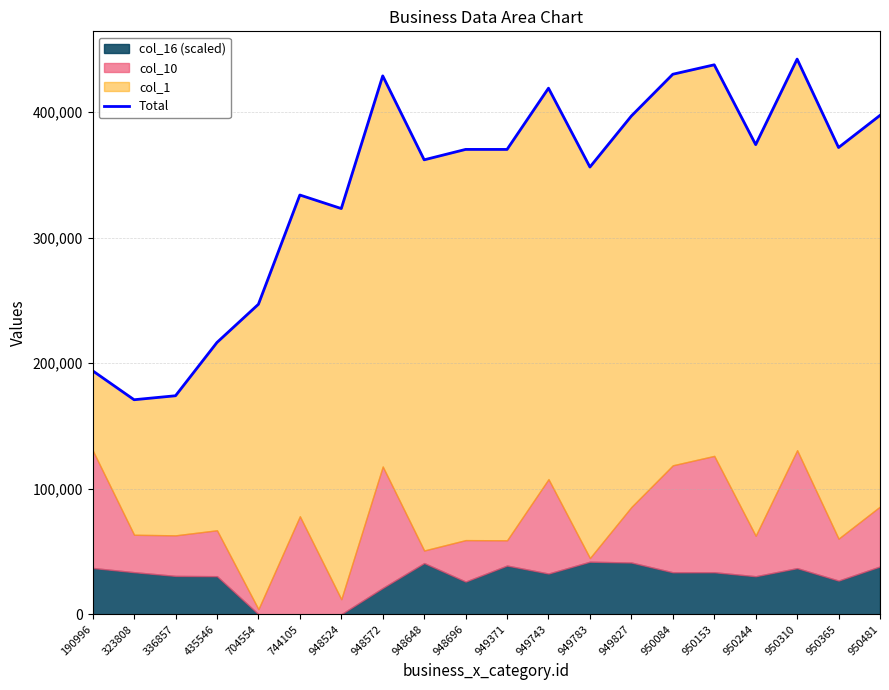

What is the sum of all values?

6814134.4